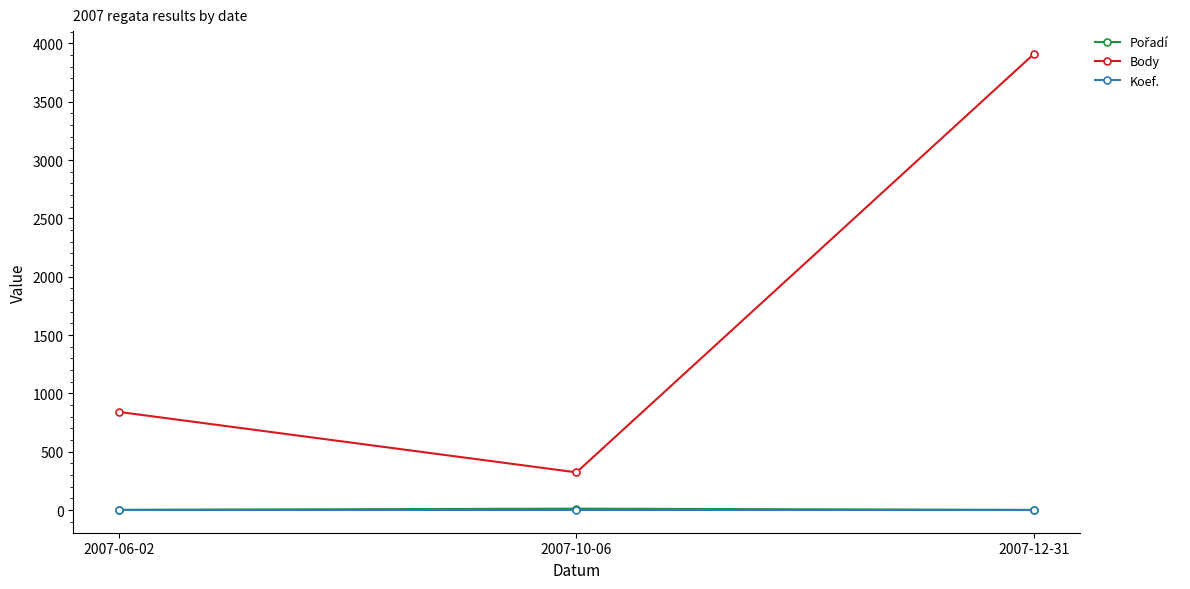

What is the label of the 3rd point from the left?

2007-12-31